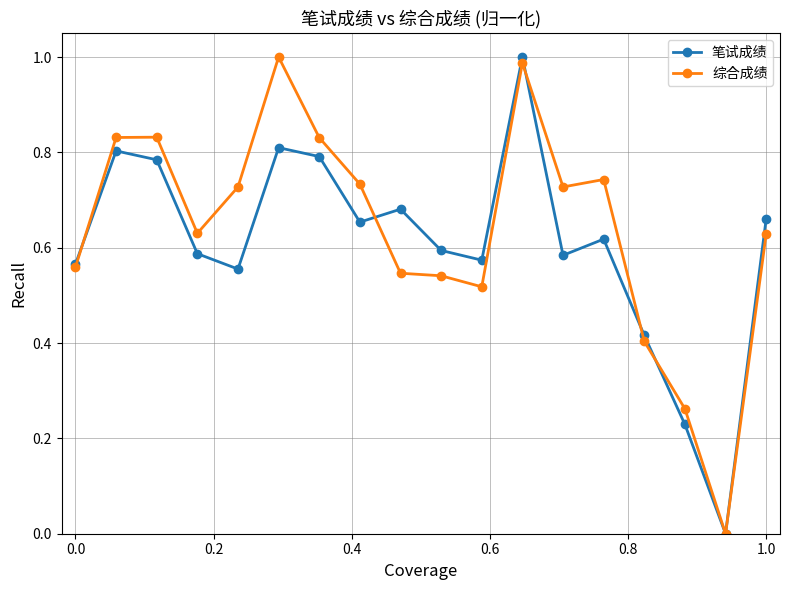

True or false: 综合成绩 has more than 2 interior local peaks.

True